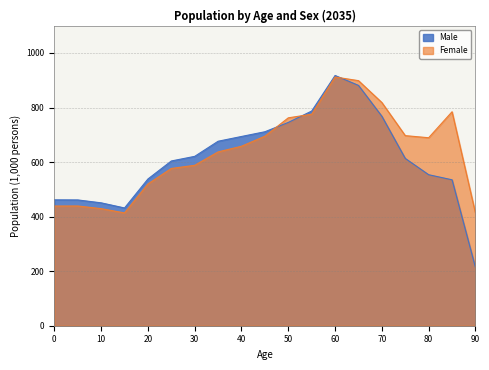

Read the Male value at 80.

553.7